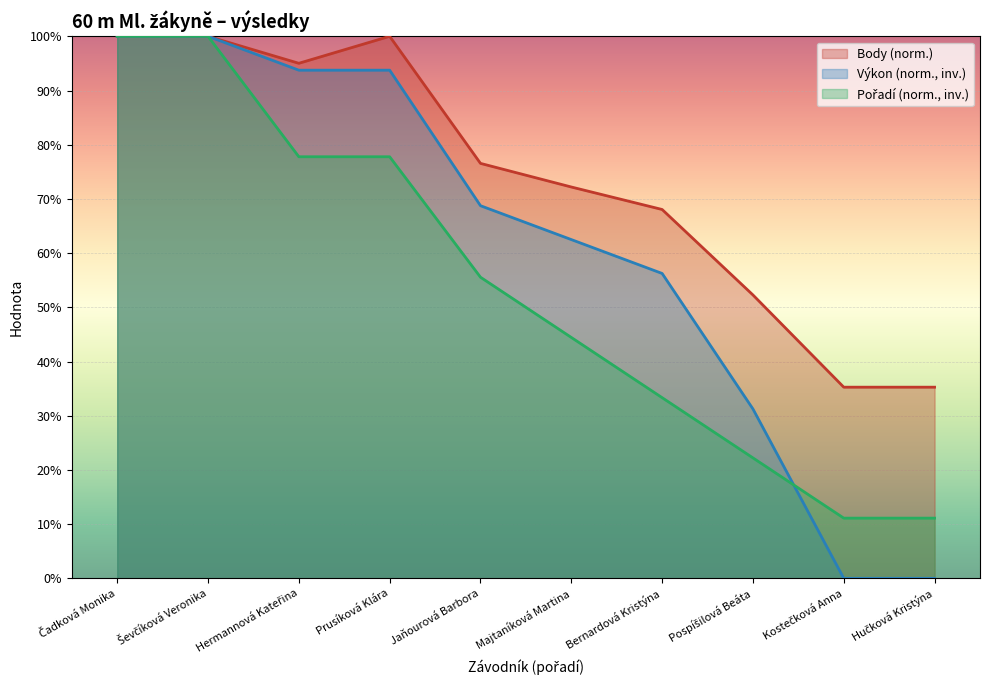

What is the value of the Výkon point at the 6th from the left?

62.5